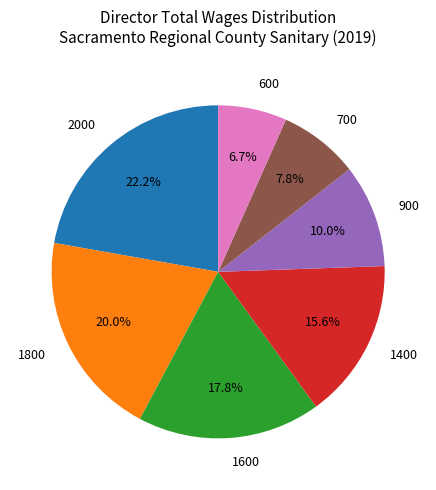

To the nearest percent, what is the average slice percentage?

14%